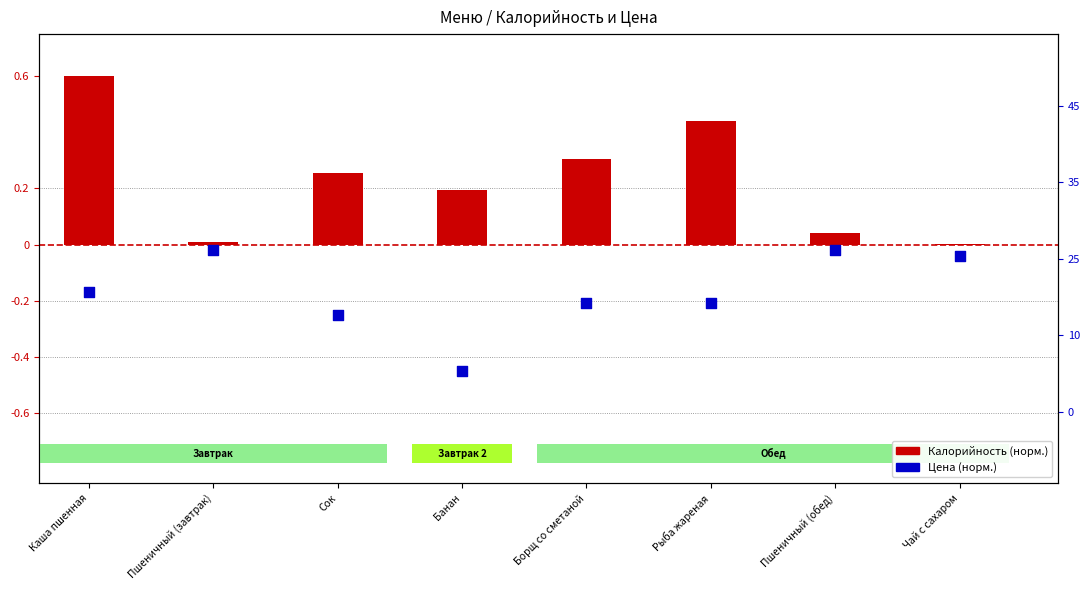

Which series reaches the minimum Y coordinate?

Цена (норм.)